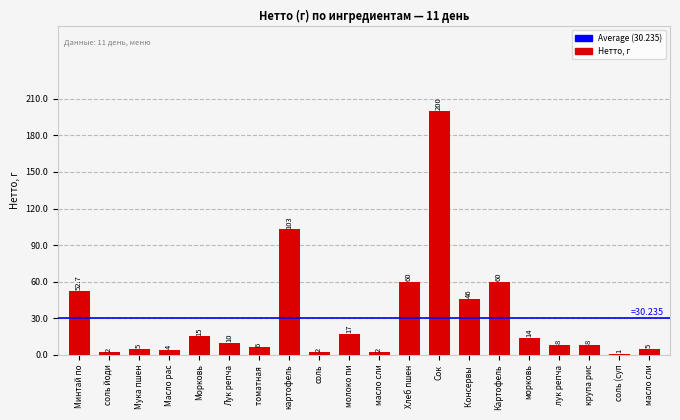

Reading right to left, extract all data points from this chart.

5.0	1.0	8.0	8.0	14.0	60.0	46.0	200.0	60.0	2.0	17.0	2.0	103.0	6.0	10.0	15.0	4.0	5.0	2.0	52.7